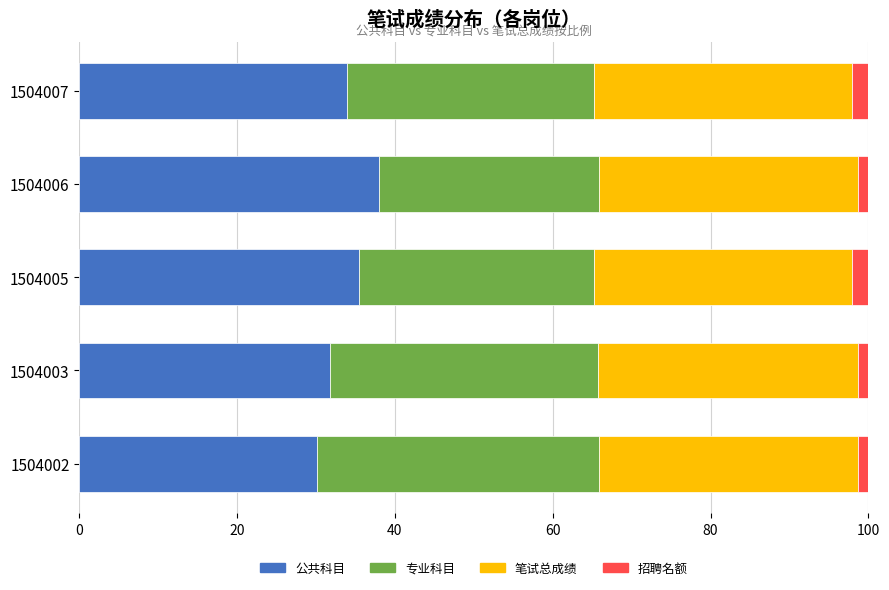

What is the lowest value of the 公共科目 series?

30.1